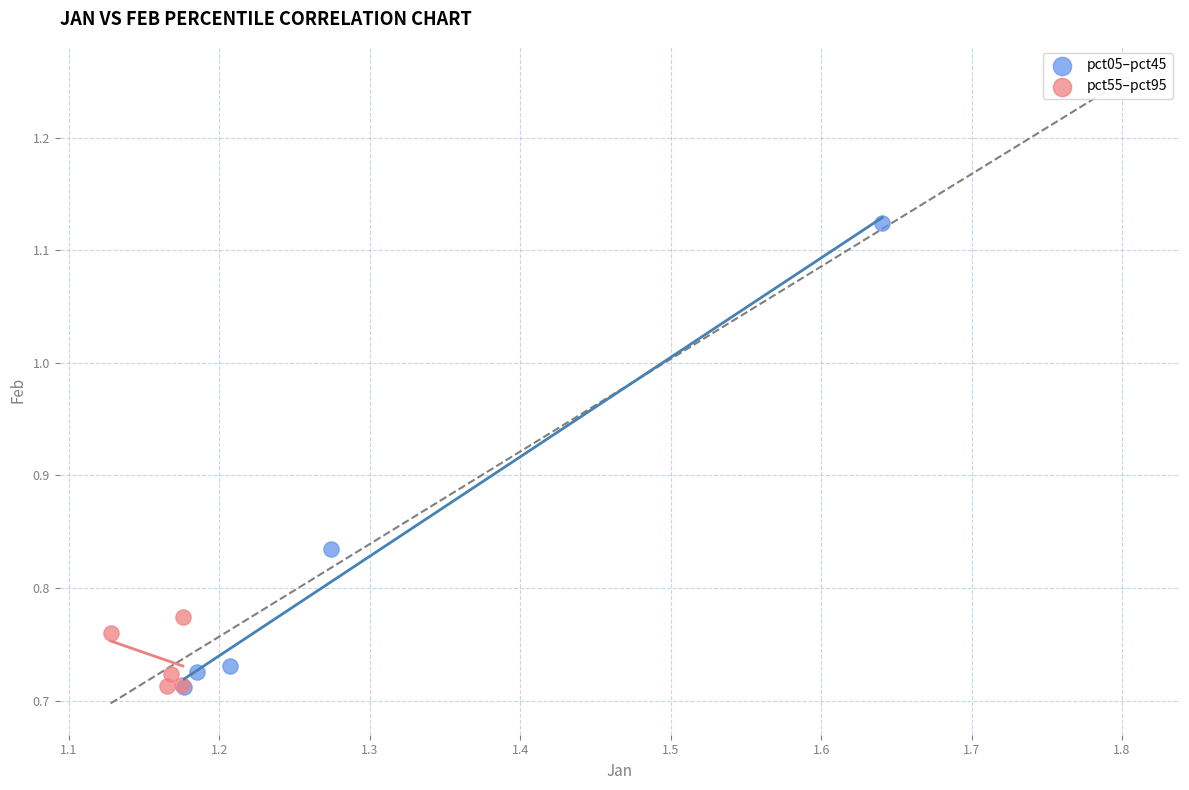

Which series has the widest spread of Y values?

pct05–pct45